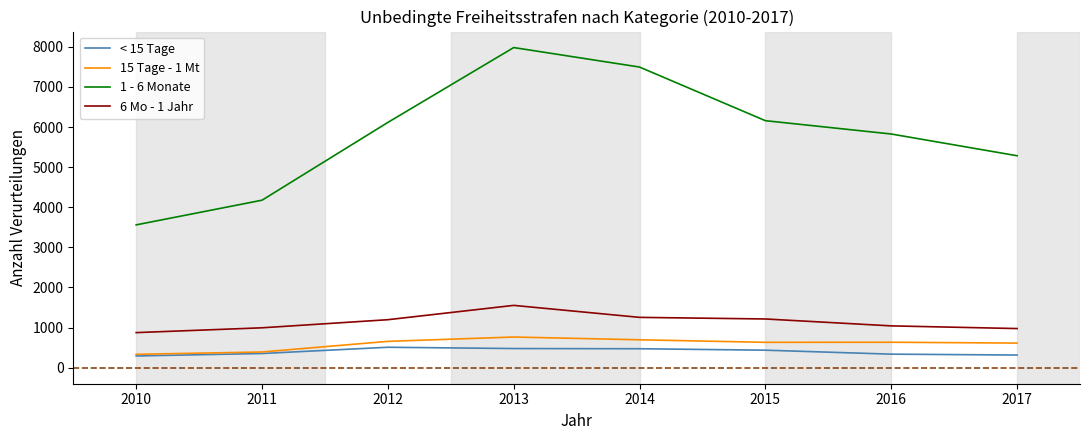

True or false: 1 - 6 Monate and 15 Tage - 1 Mt cross at least once.

False